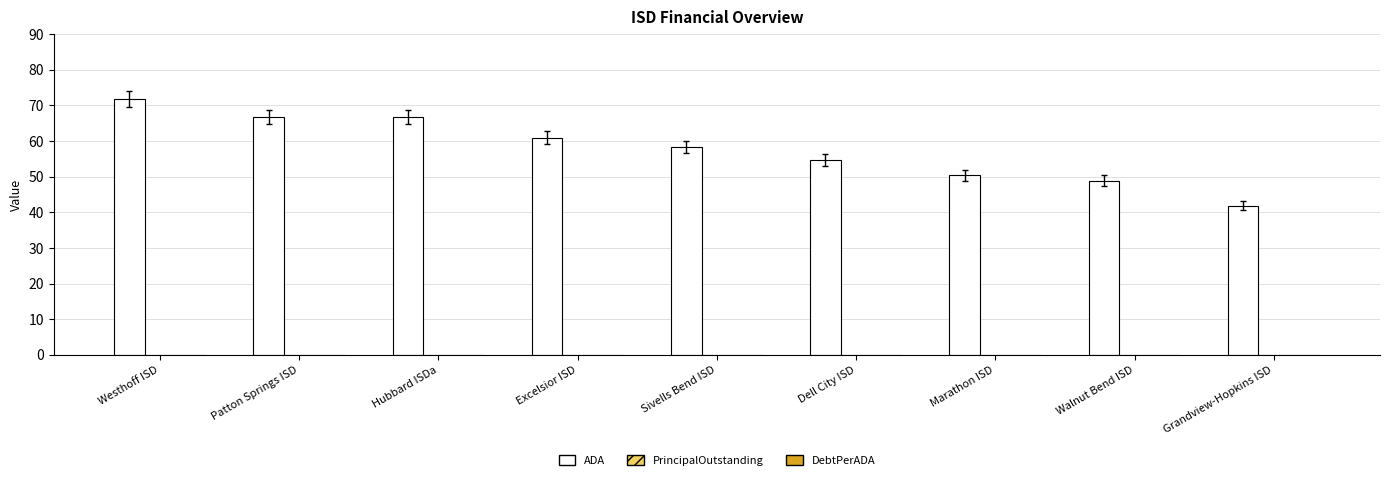

What position from the right is Sivells Bend ISD?

5